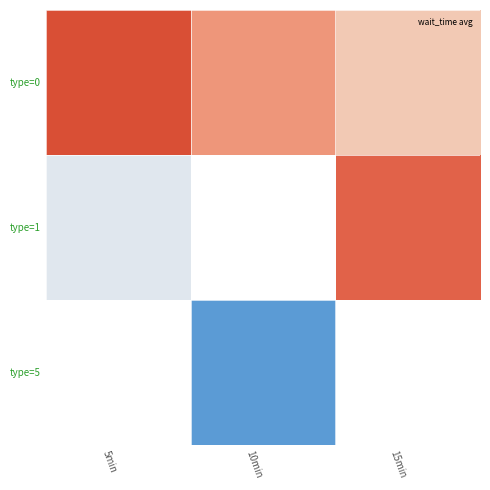

What is the sum of the type=1 values at 5min and 15min?

59238.3